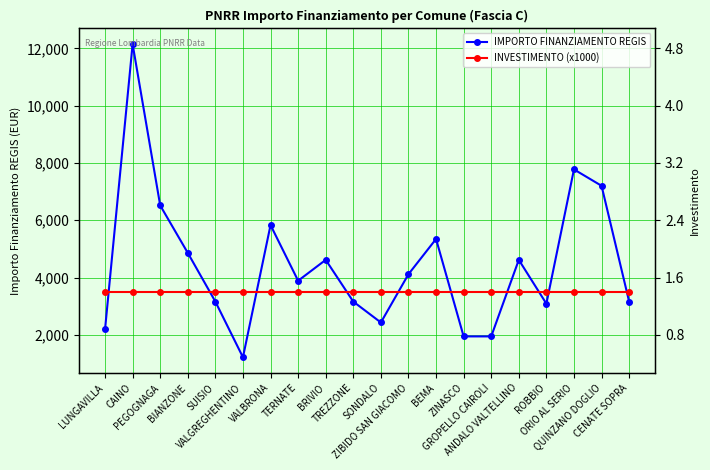

What is the greatest value displayed?

12150